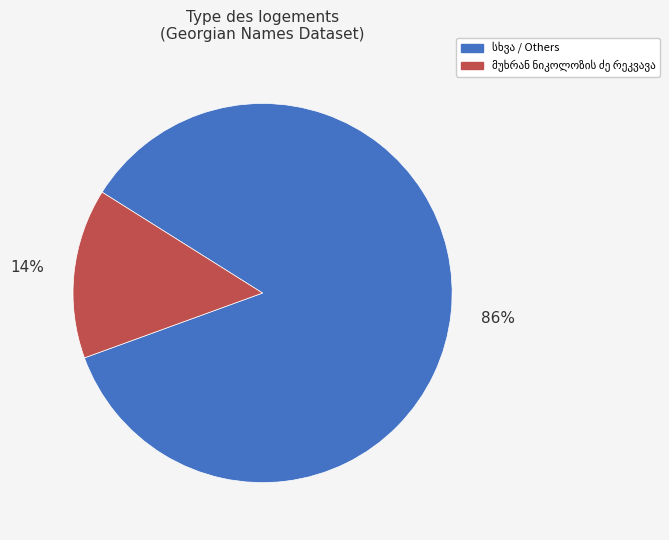

To the nearest percent, what is the average slice percentage?

50%